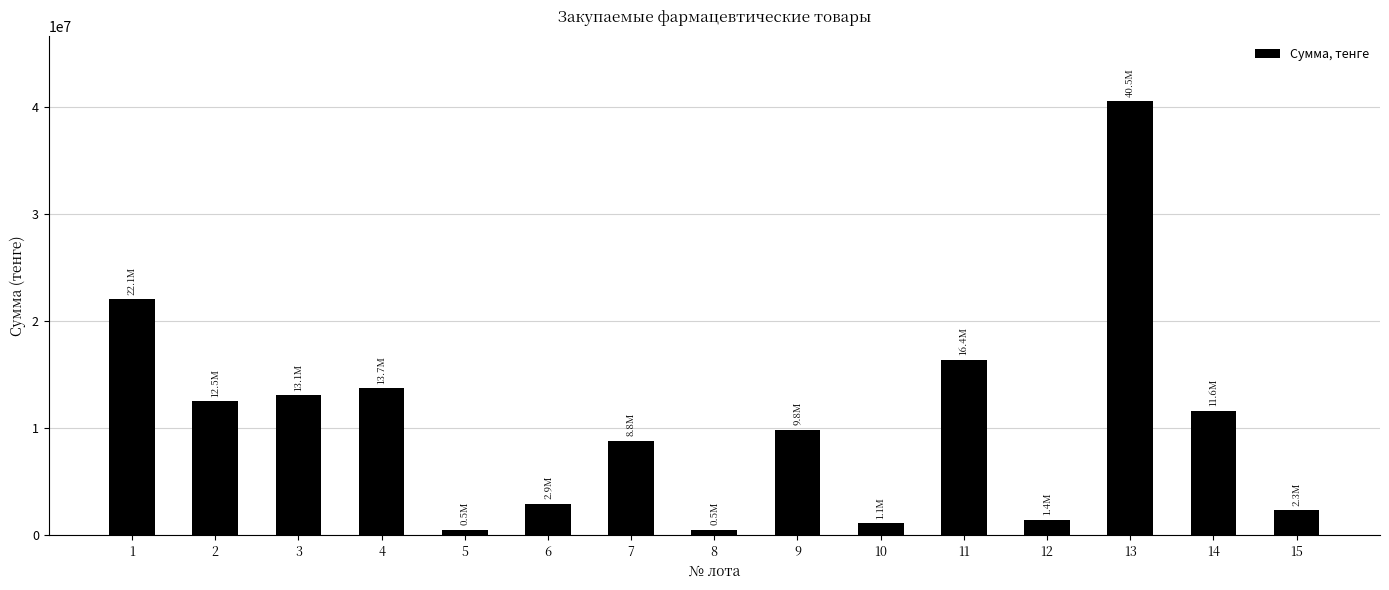

Does the chart contain any negative values?

No